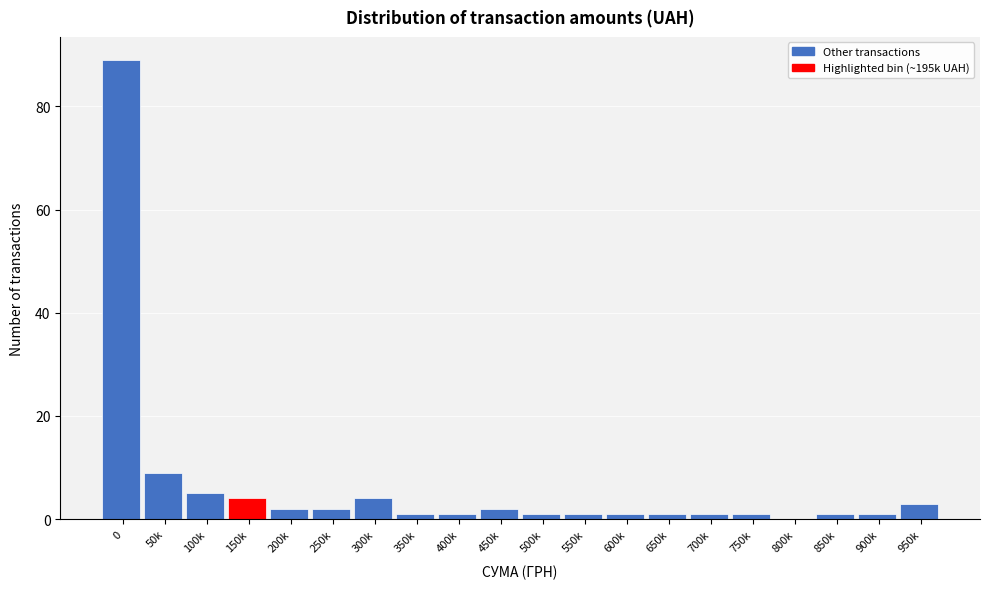

Reading left to right, transcribe all the data shown in this chart.

0=89	50k=9	100k=5	150k=4	200k=2	250k=2	300k=4	350k=1	400k=1	450k=2	500k=1	550k=1	600k=1	650k=1	700k=1	750k=1	800k=0	850k=1	900k=1	950k=3